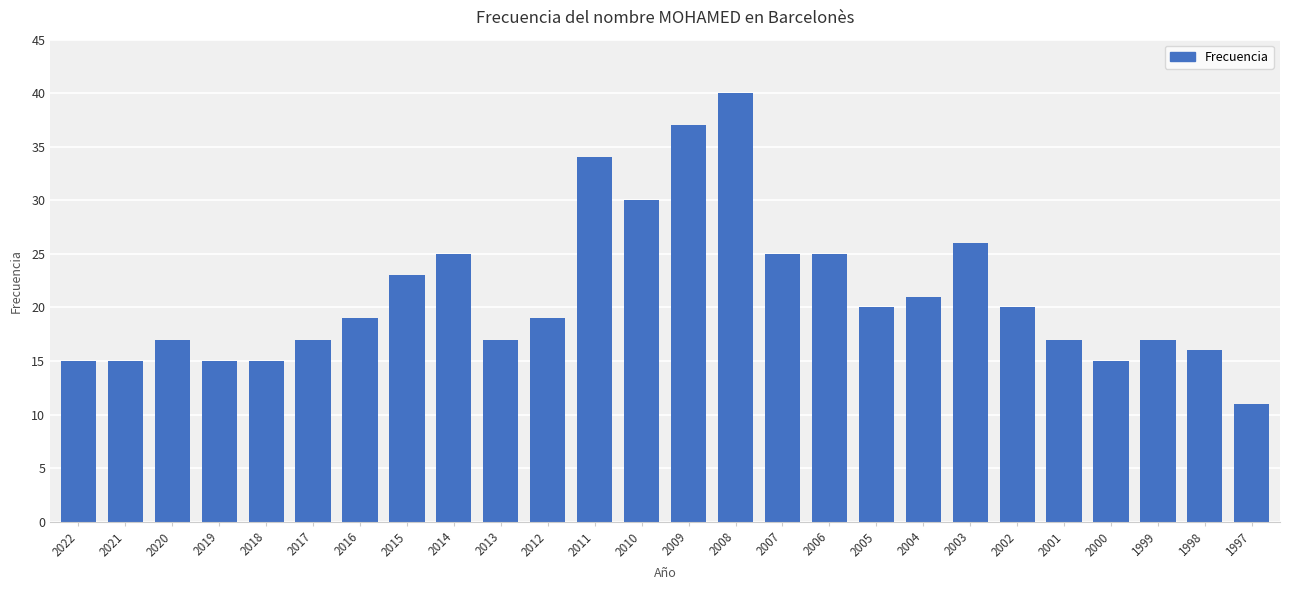

What value does the data have at 1998, to the nearest 10?

20